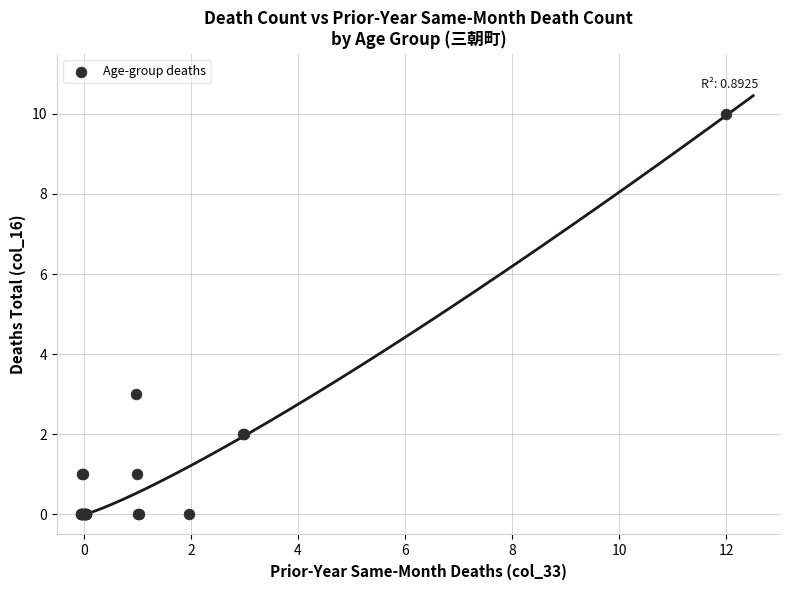

What Y value in the scatter plot is closest to 5?

3